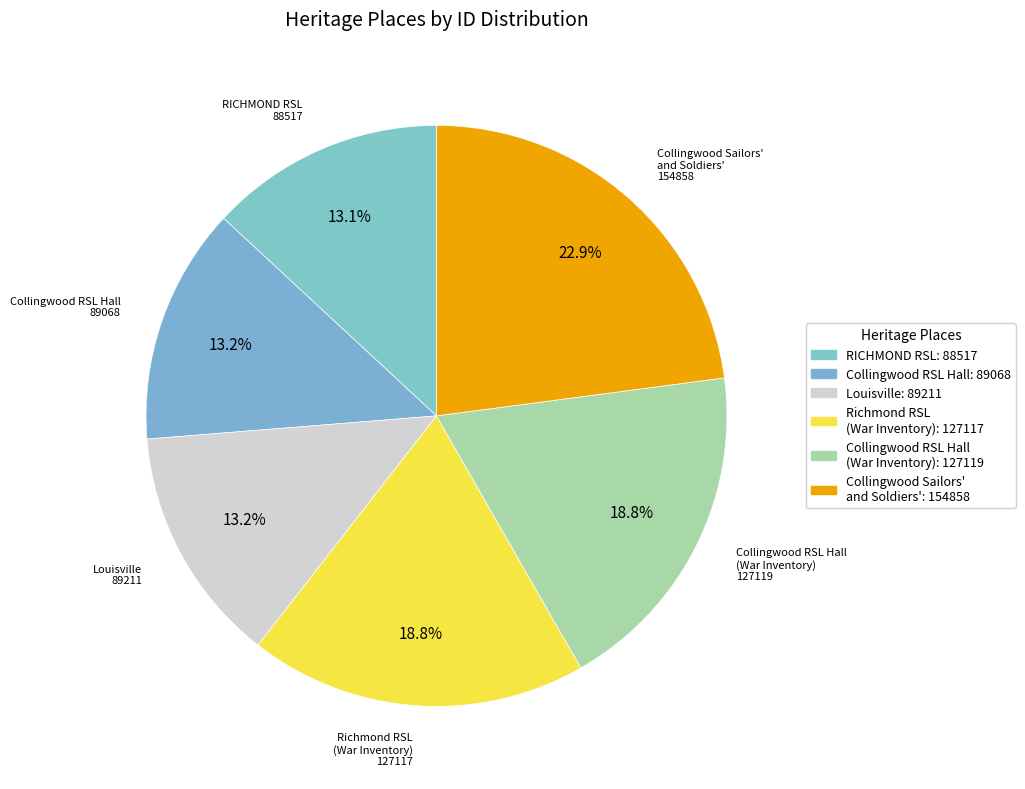

How many slices are in this pie chart?

6